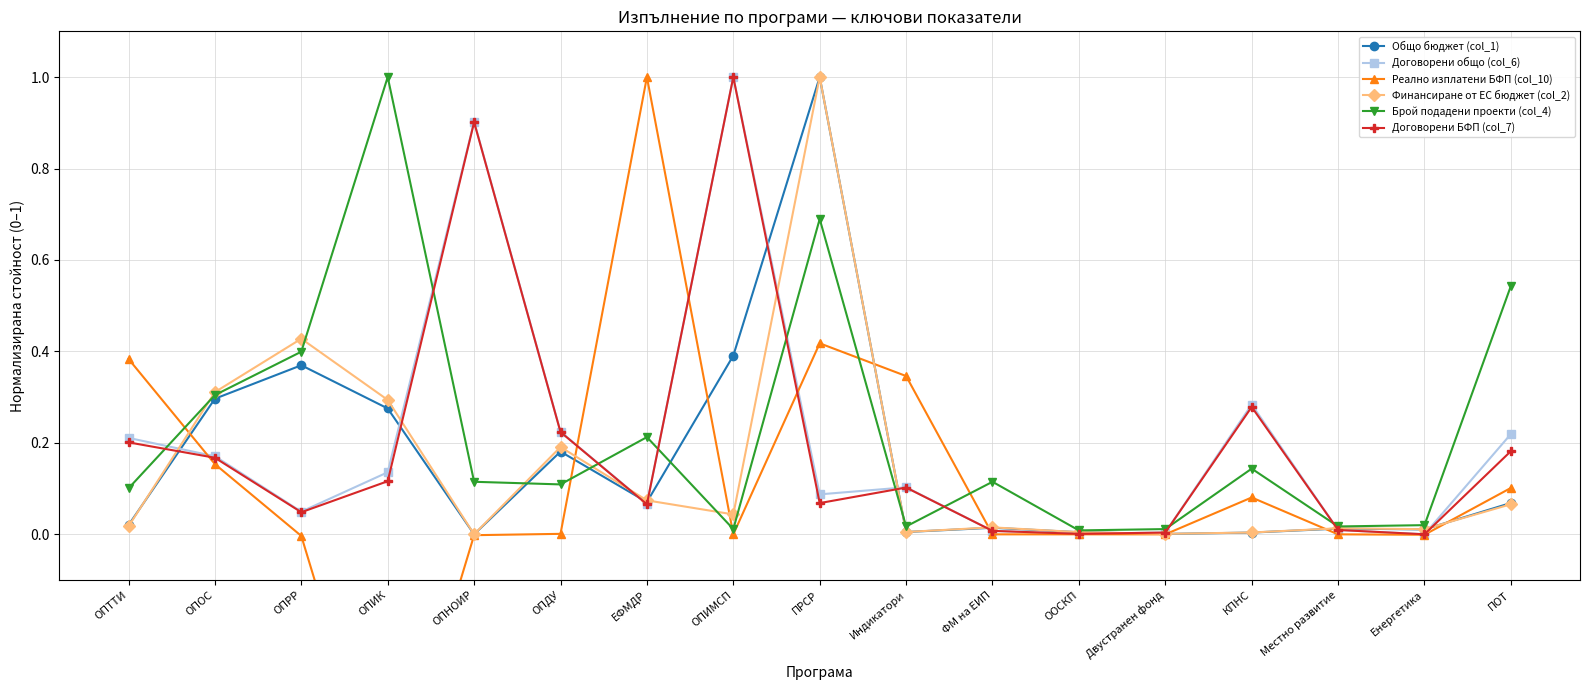

Reading right to left, list all the values displayed in this chart.

Общо бюджет (col_1): 0.1	0.0	0.0	0.0	0.0	0.0	0.0	0.0	1.0	0.4	0.1	0.2	0.0	0.3	0.4	0.3	0.0
Договорени общо (col_6): 0.2	0.0	0.0	0.3	0.0	0.0	0.0	0.1	0.1	1.0	0.1	0.2	0.9	0.1	0.0	0.2	0.2
Реално изплатени БФП (col_10): 0.1	-0.0	0.0	0.1	0.0	0.0	0.0	0.3	0.4	0.0	1.0	0.0	-0.0	-0.6	-0.0	0.2	0.4
Финансиране от ЕС бюджет (col_2): 0.1	0.0	0.0	0.0	0.0	0.0	0.0	0.0	1.0	0.0	0.1	0.2	0.0	0.3	0.4	0.3	0.0
Брой подадени проекти (col_4): 0.5	0.0	0.0	0.1	0.0	0.0	0.1	0.0	0.7	0.0	0.2	0.1	0.1	1.0	0.4	0.3	0.1
Договорени БФП (col_7): 0.2	0.0	0.0	0.3	0.0	0.0	0.0	0.1	0.1	1.0	0.1	0.2	0.9	0.1	0.0	0.2	0.2